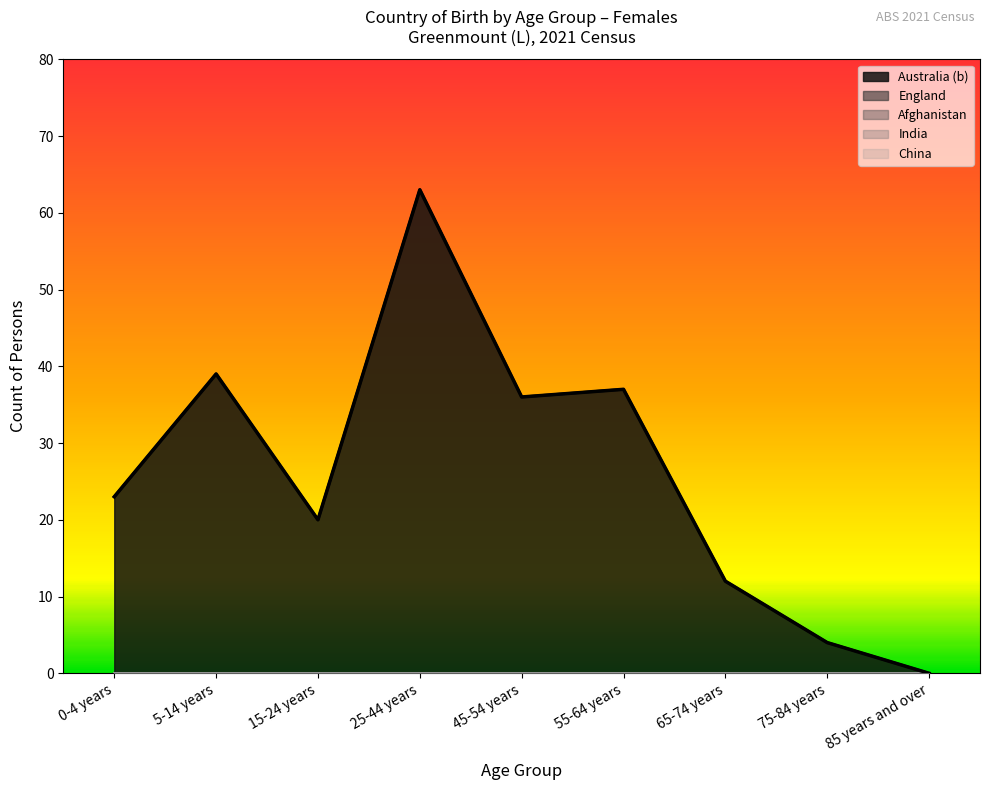

How many values in the Australia (b) series are below 23?

4